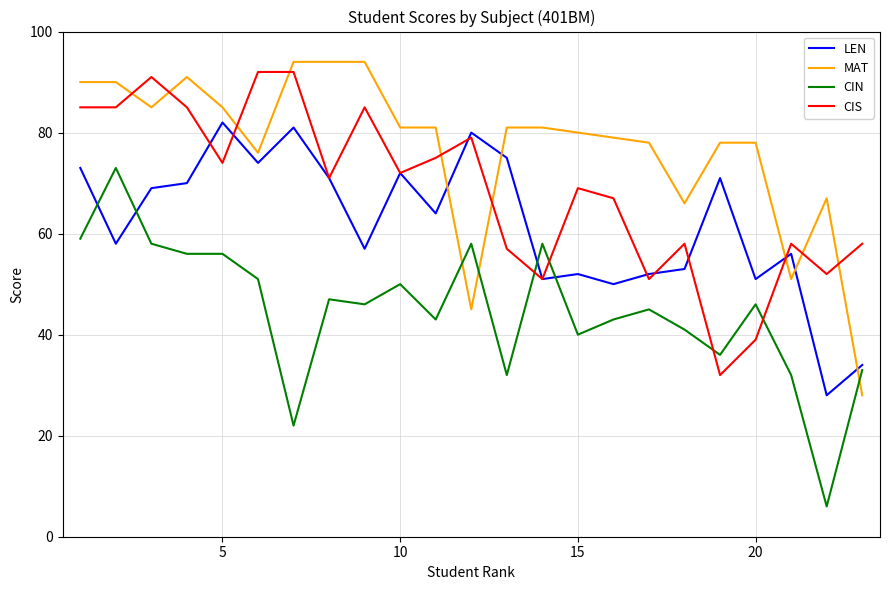

How many lines are shown in the chart?

4